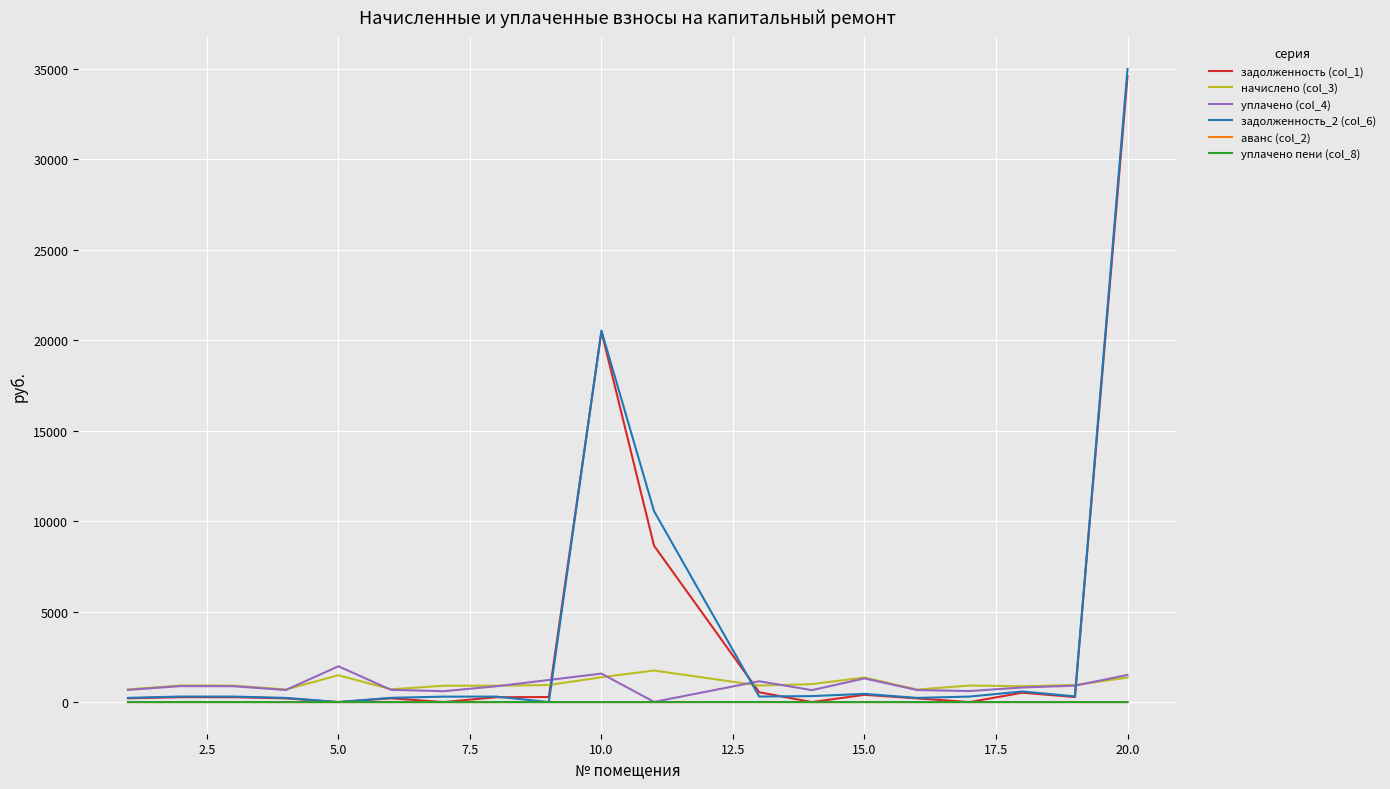

What is the greatest value displayed?

34999.9